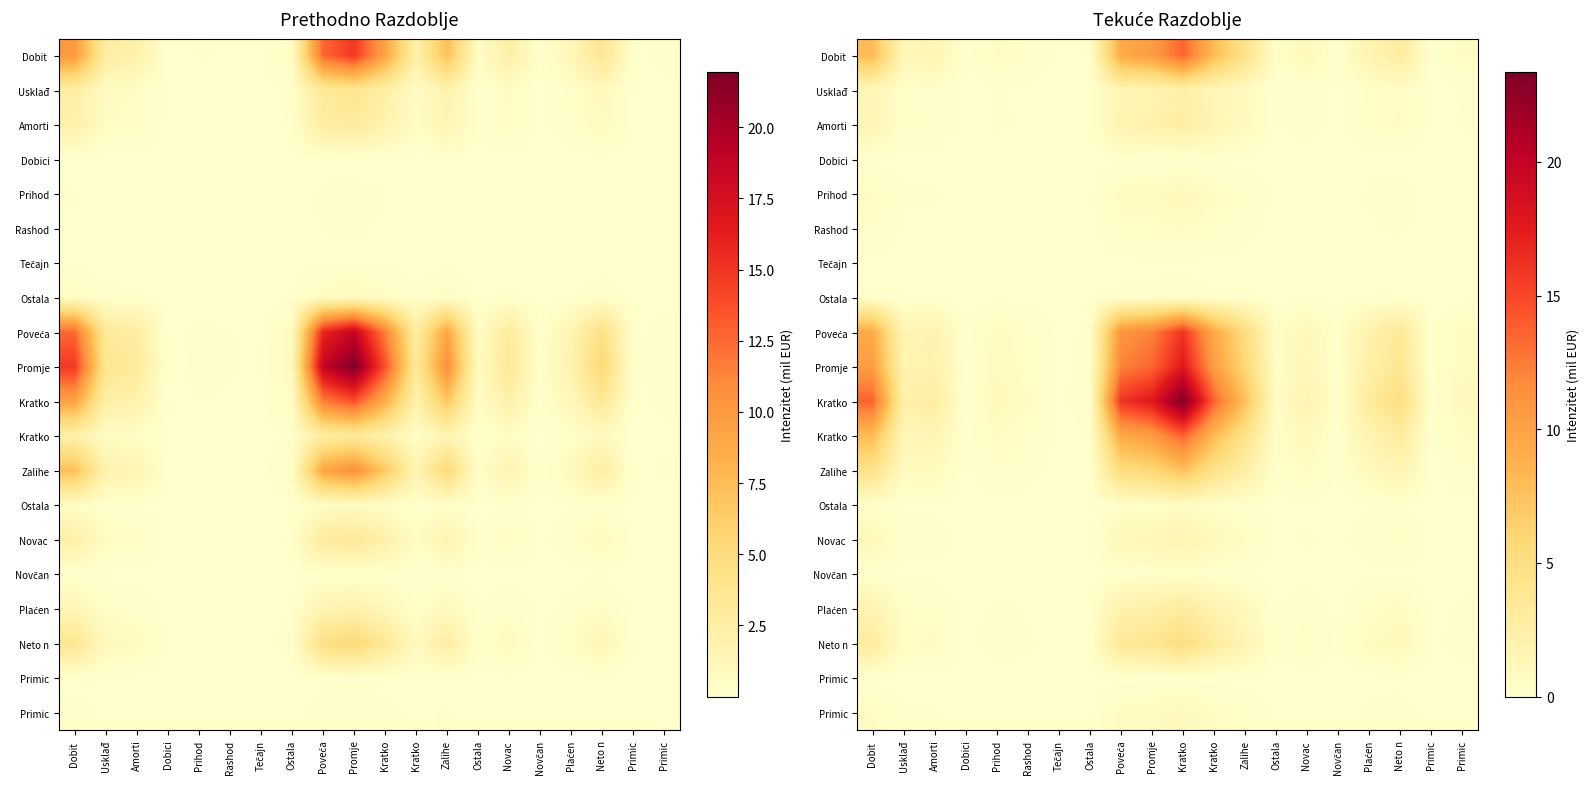

How many data points does each series have?

20